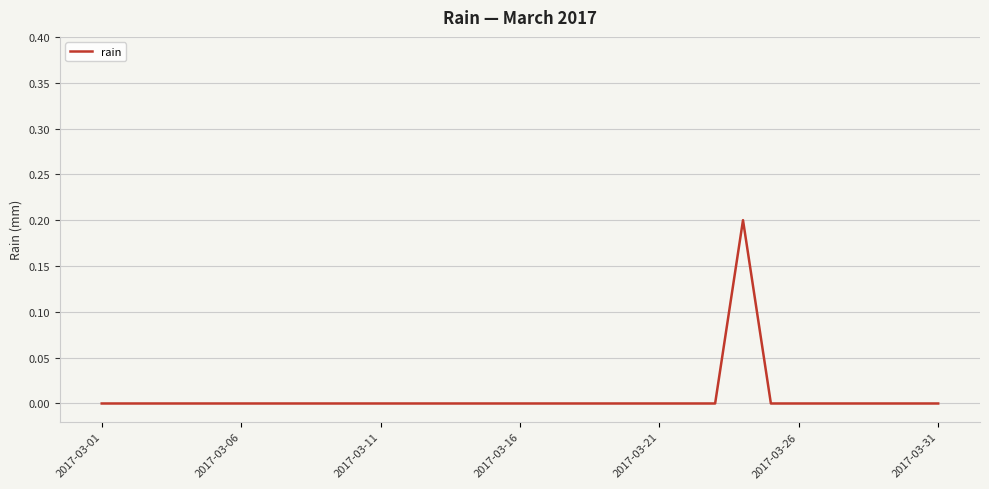

Count the number of categories in the chart.

31